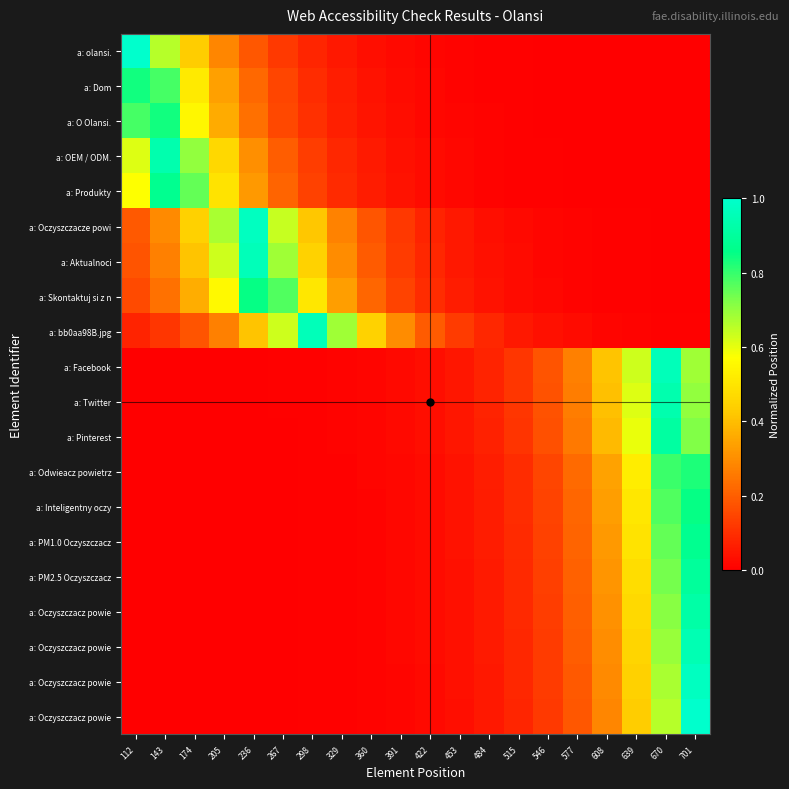

Between 484 and 515, which is larger?

484